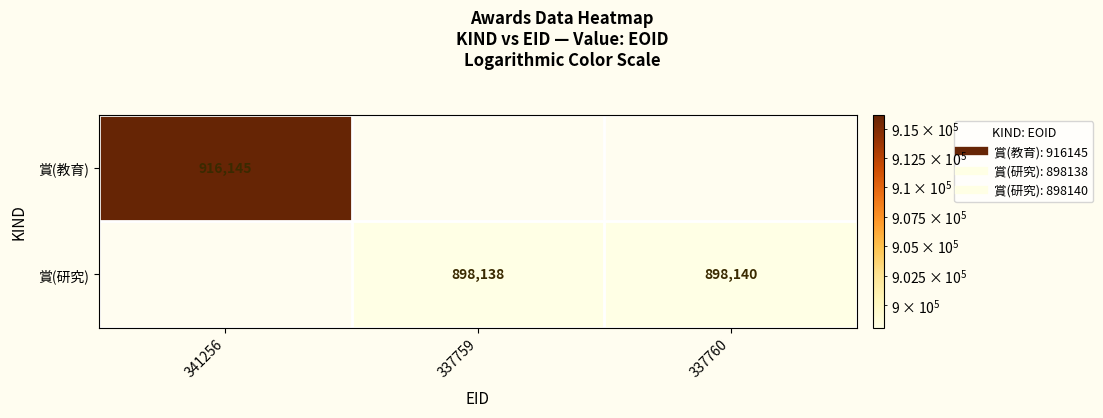

How many positive values does the 賞(教育) series have?

1